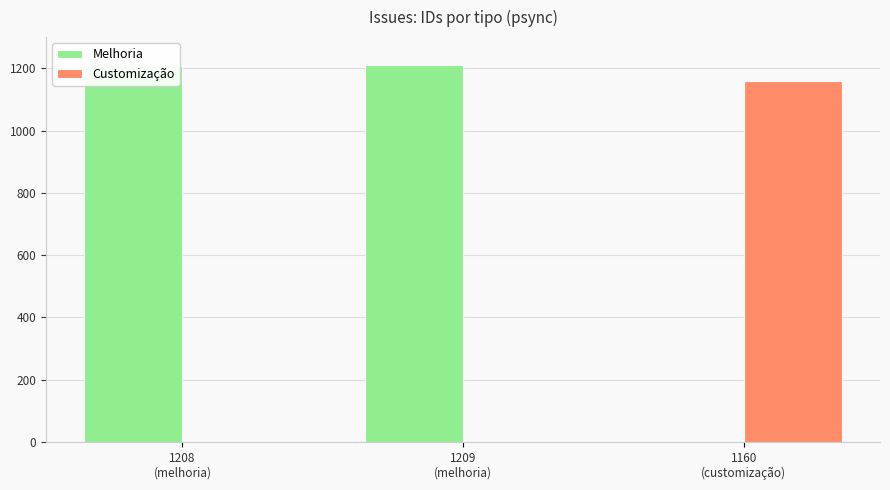

What is the maximum value shown in the chart?

1209